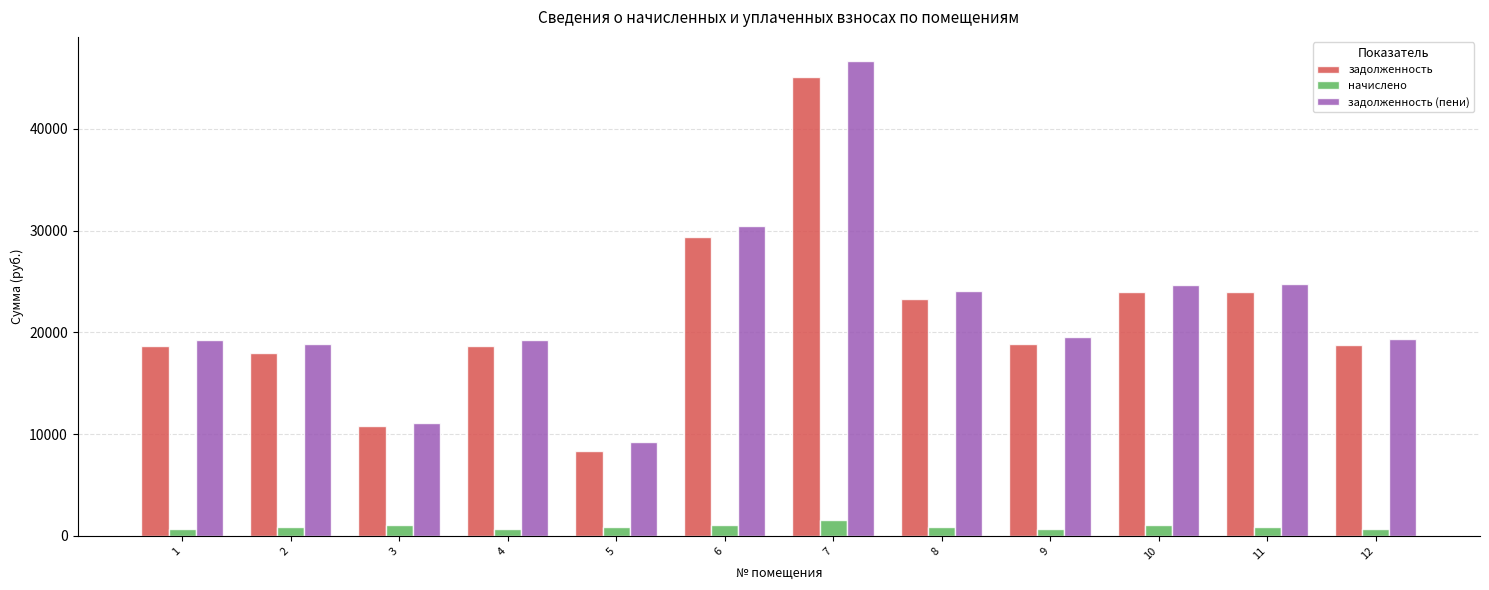

Between 4 and 5, which series saw the biggest shift?

задолженность